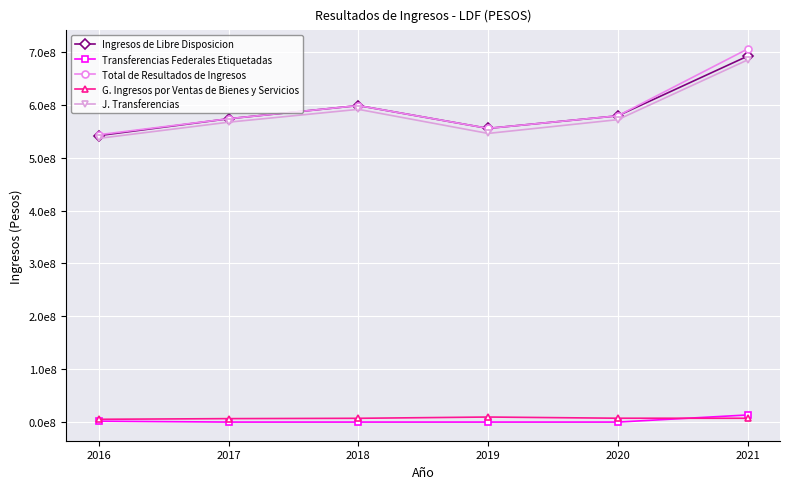

Rank the categories by Total de Resultados de Ingresos value from lowest to highest.

2016, 2019, 2017, 2020, 2018, 2021